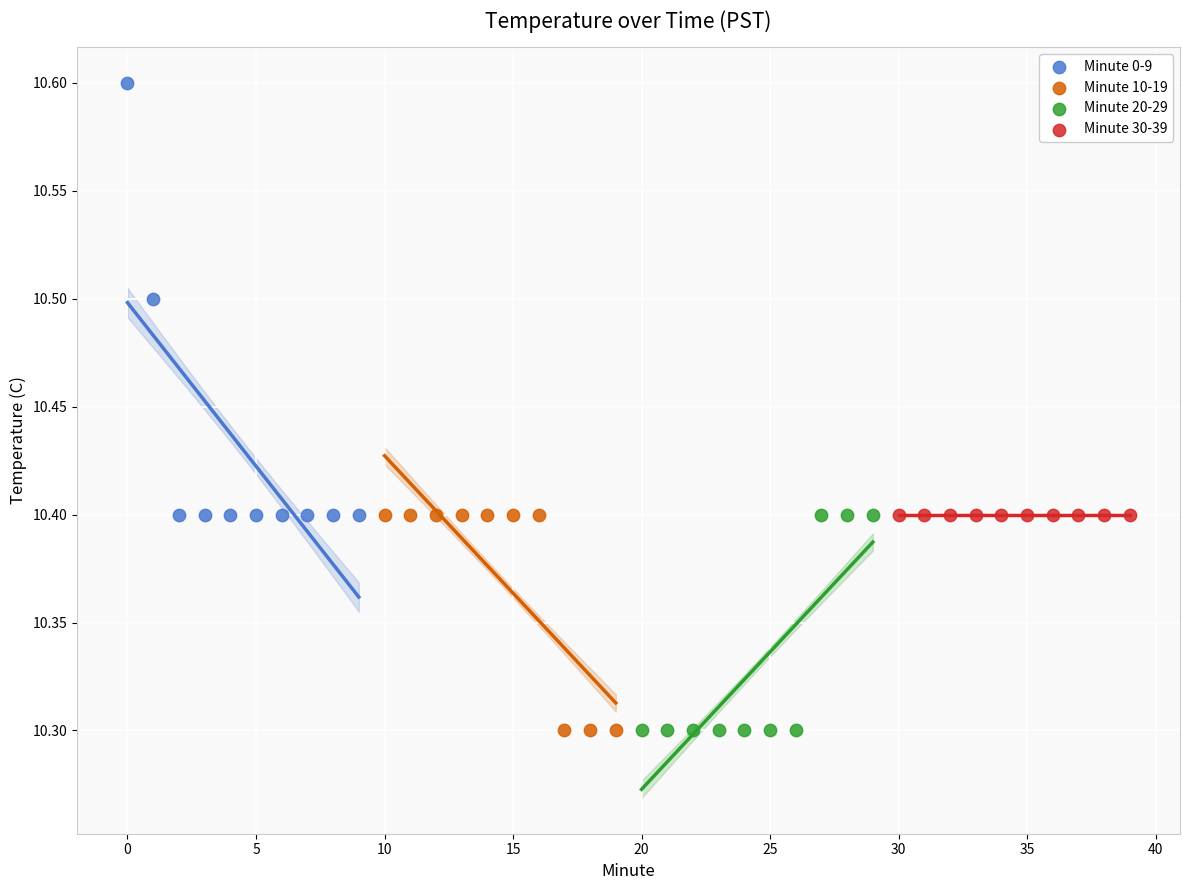

Which series contains the highest Y value?

Minute 0-9